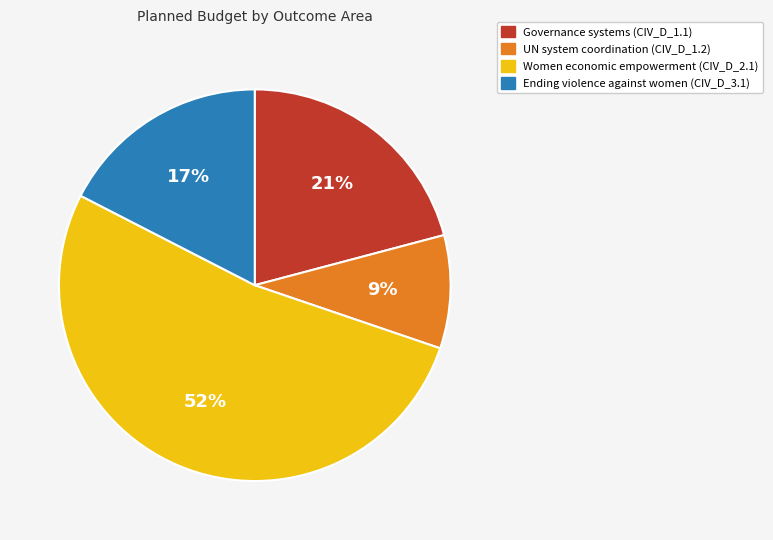

Which category has the biggest portion of the pie?

Women economic empowerment (CIV_D_2.1)